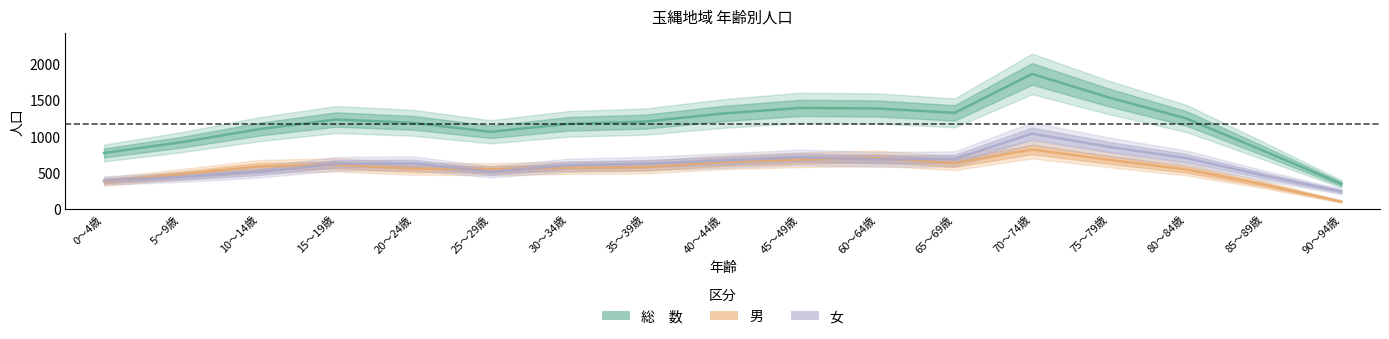

How many data points in 男 are above 578?

8